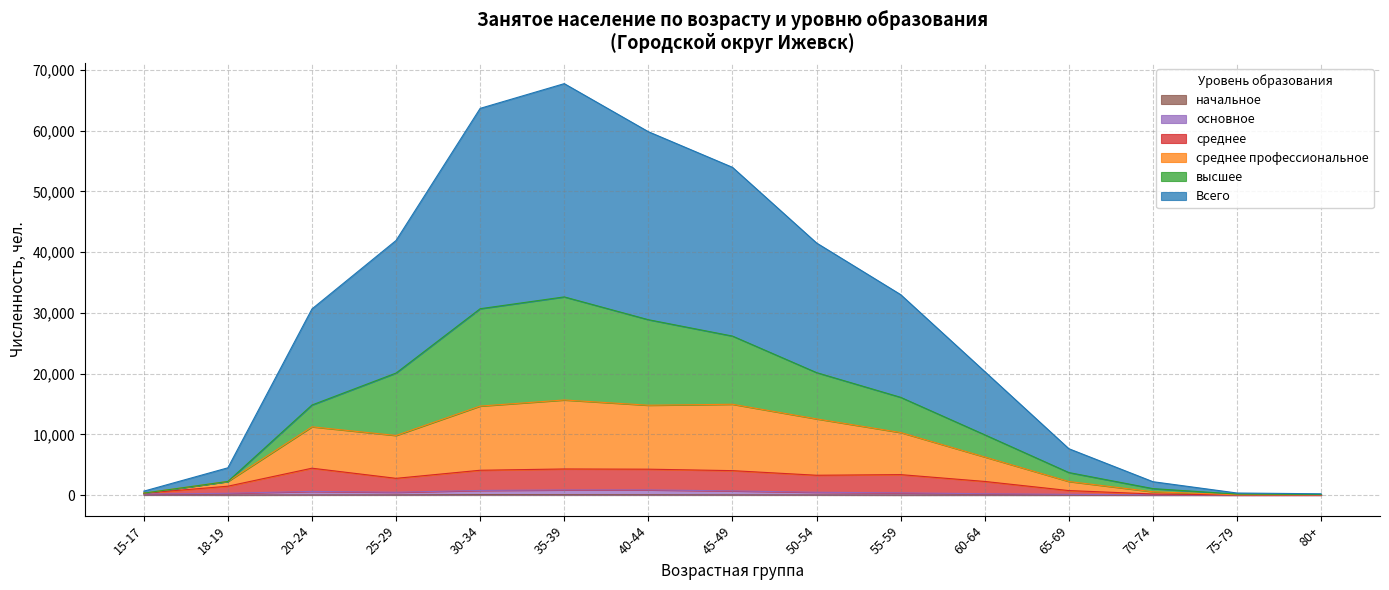

True or false: Всего and среднее cross at least once.

False